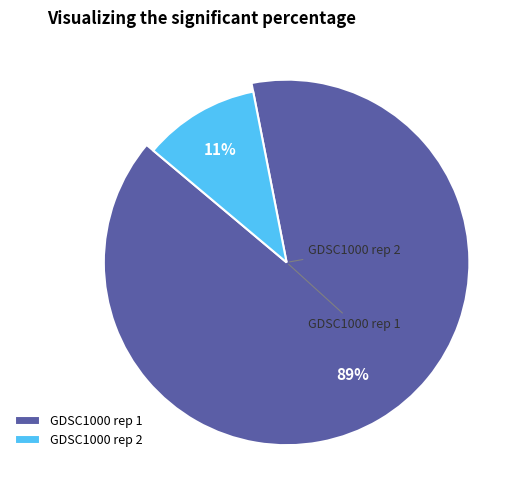

How many segments does this pie chart have?

2